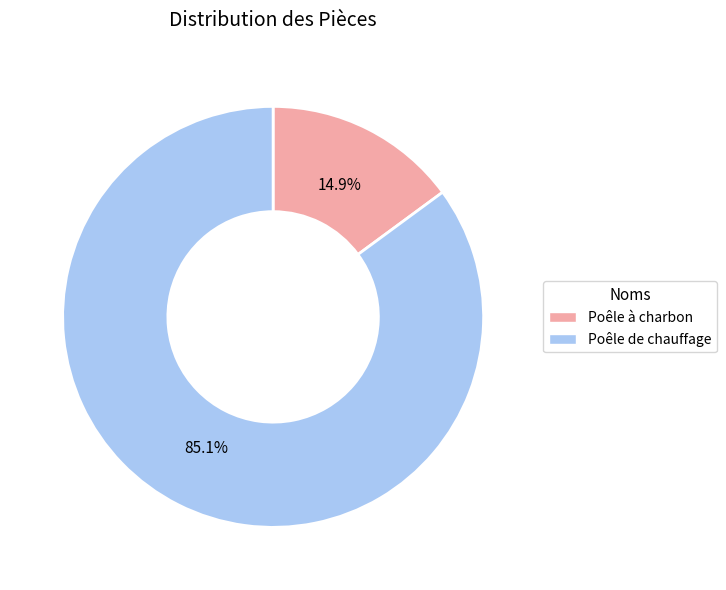

The Poêle de chauffage slice represents 85% of the pie. True or false?

True